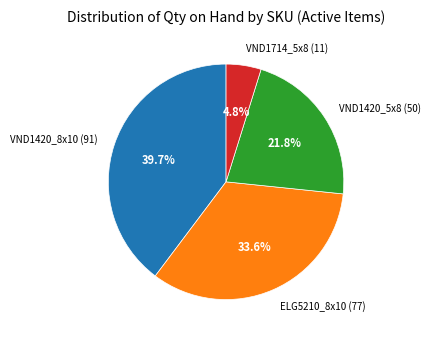

How many slices are in this pie chart?

4